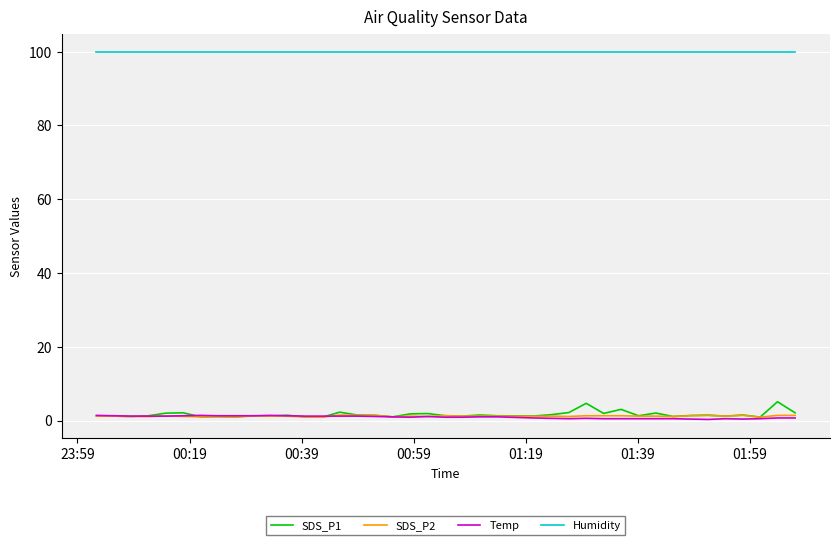

Which series has the widest spread of values?

SDS_P1